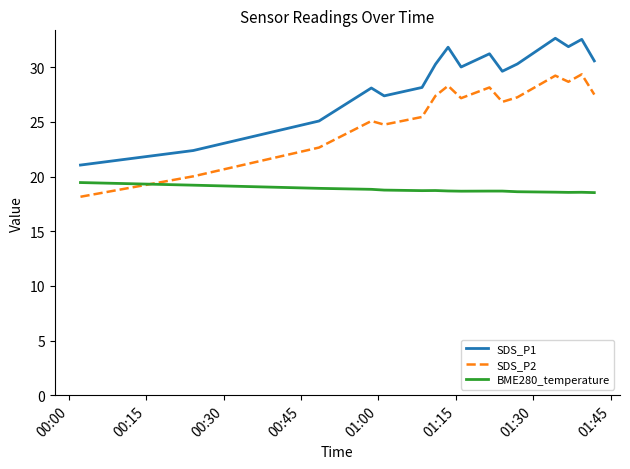

Which series has the widest spread of values?

SDS_P1